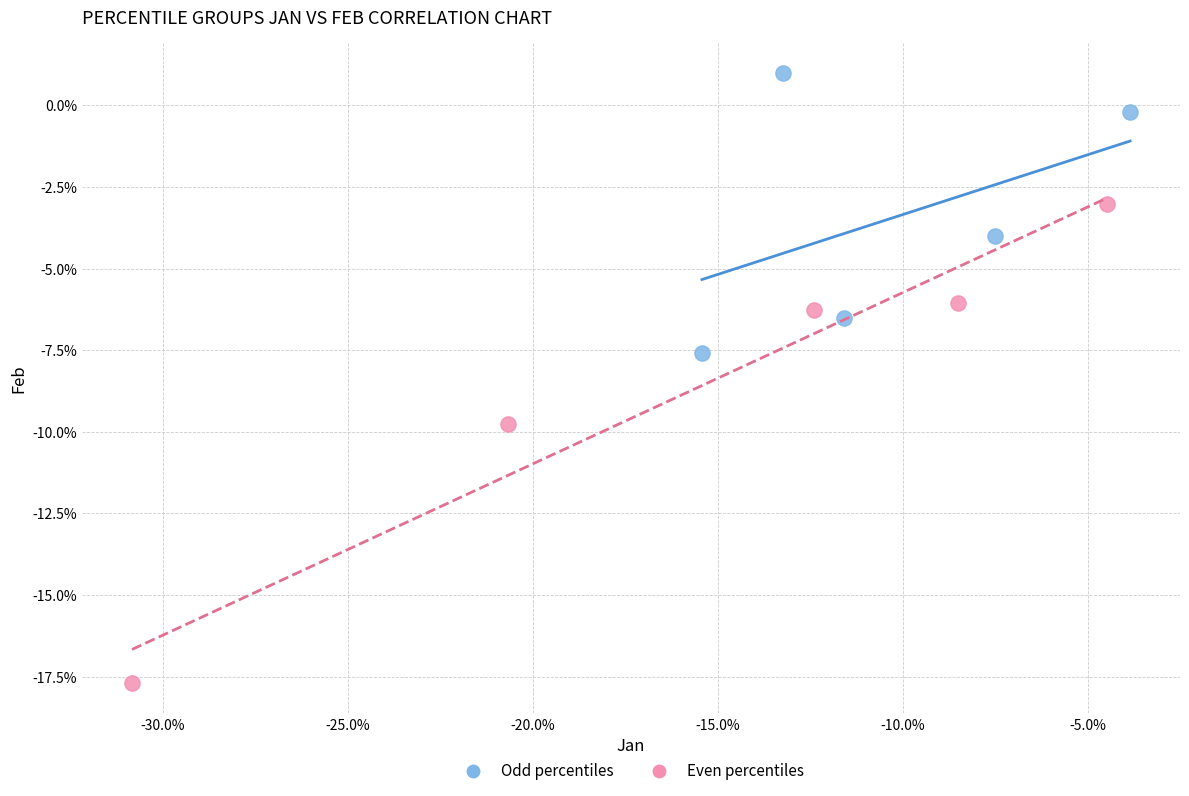

What are all the series names shown in the legend?

Odd percentiles, Even percentiles